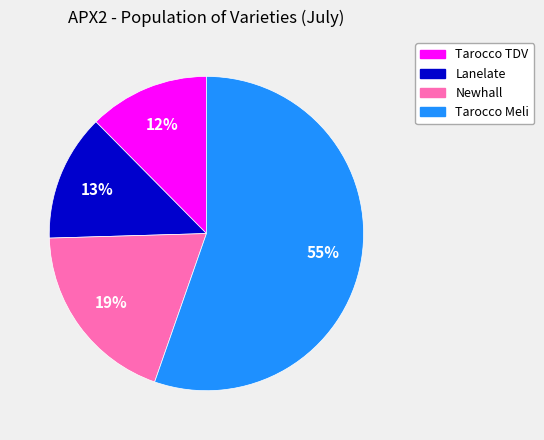

What is the largest slice in the pie chart?

Tarocco Meli